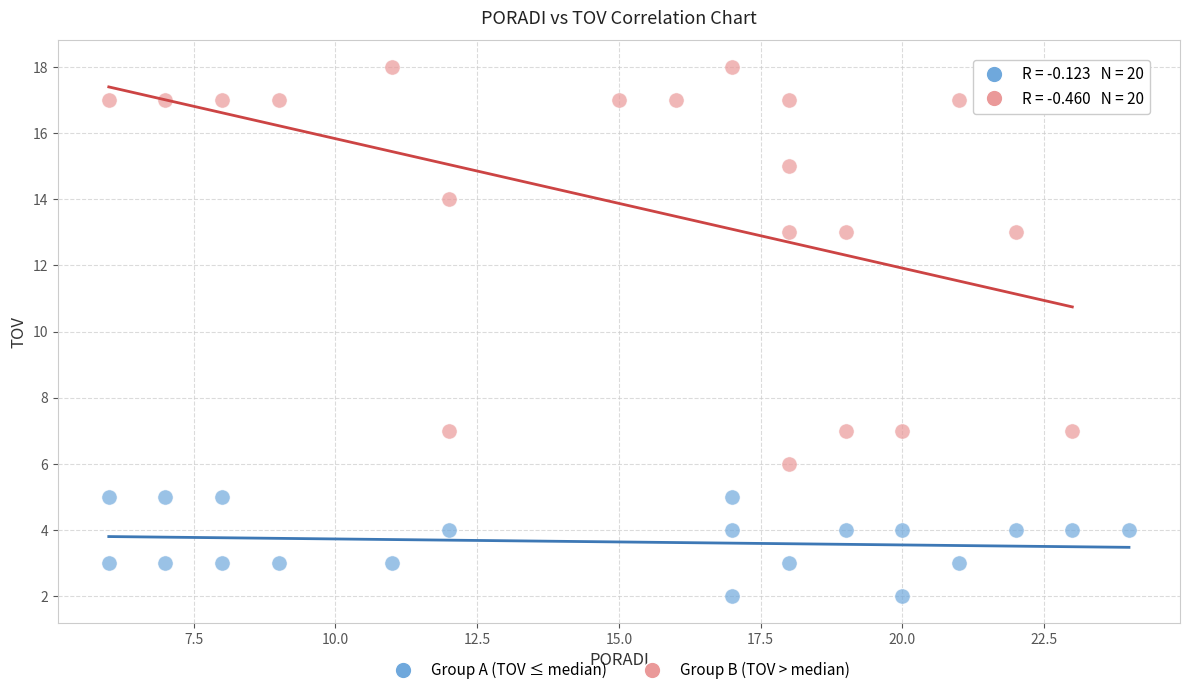

Which series reaches the minimum Y coordinate?

Group A (TOV ≤ median)